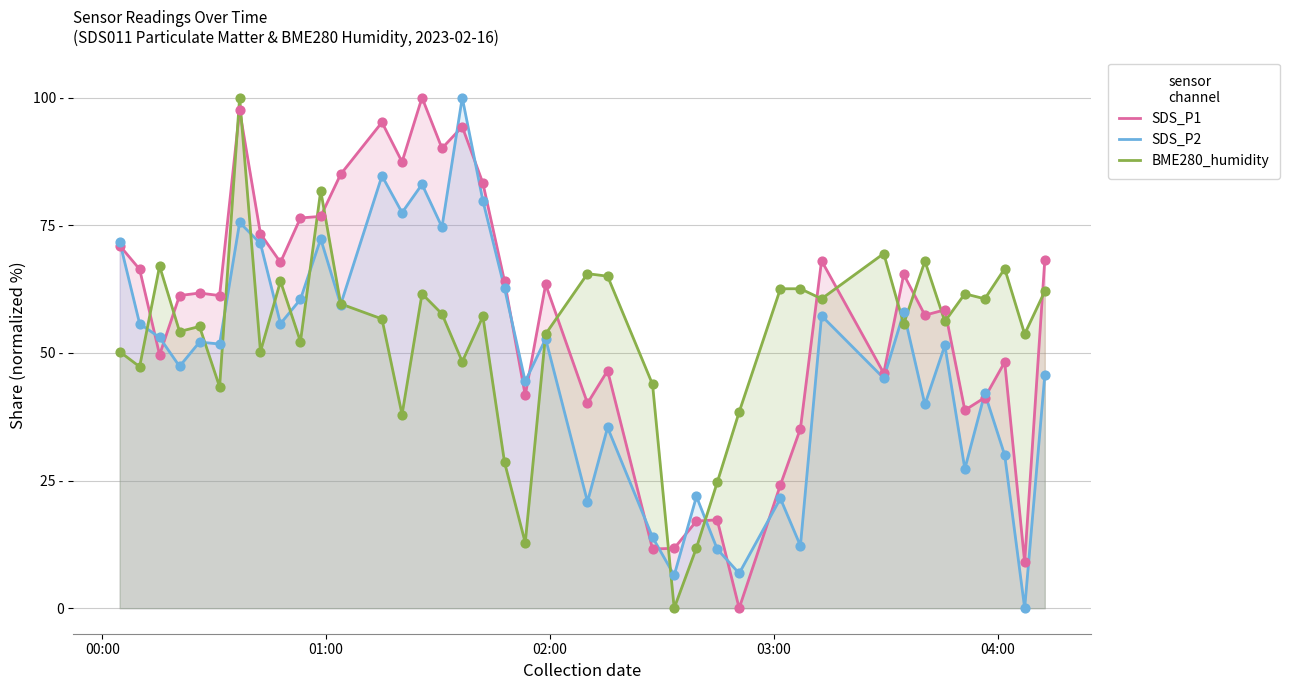

Which series reaches the maximum Y coordinate?

SDS_P1